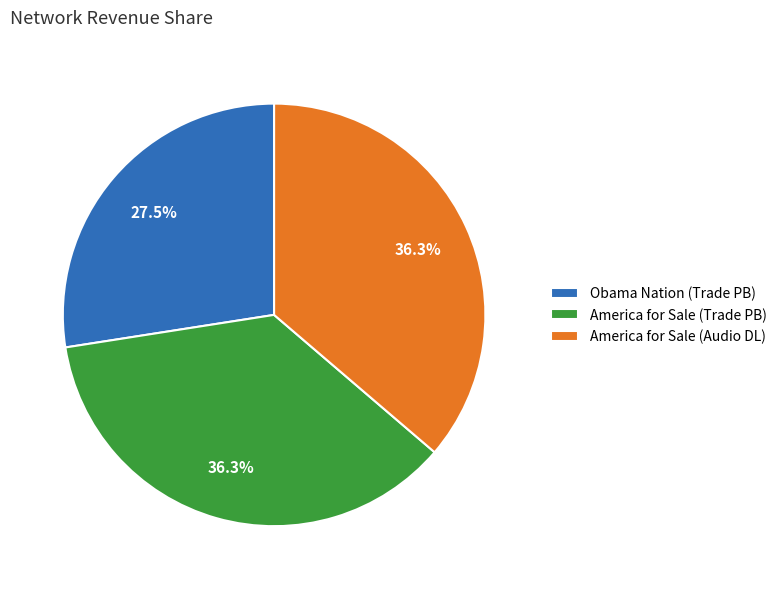

What is the ratio of the value at Obama Nation (Trade PB) to the value at America for Sale (Trade PB)?

0.8